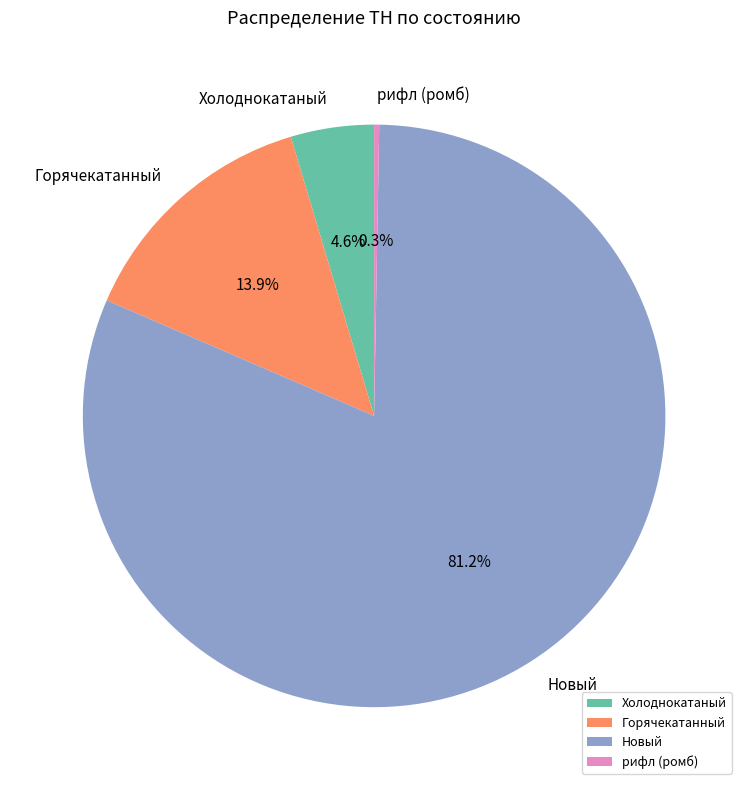

Which category accounts for the majority?

Новый